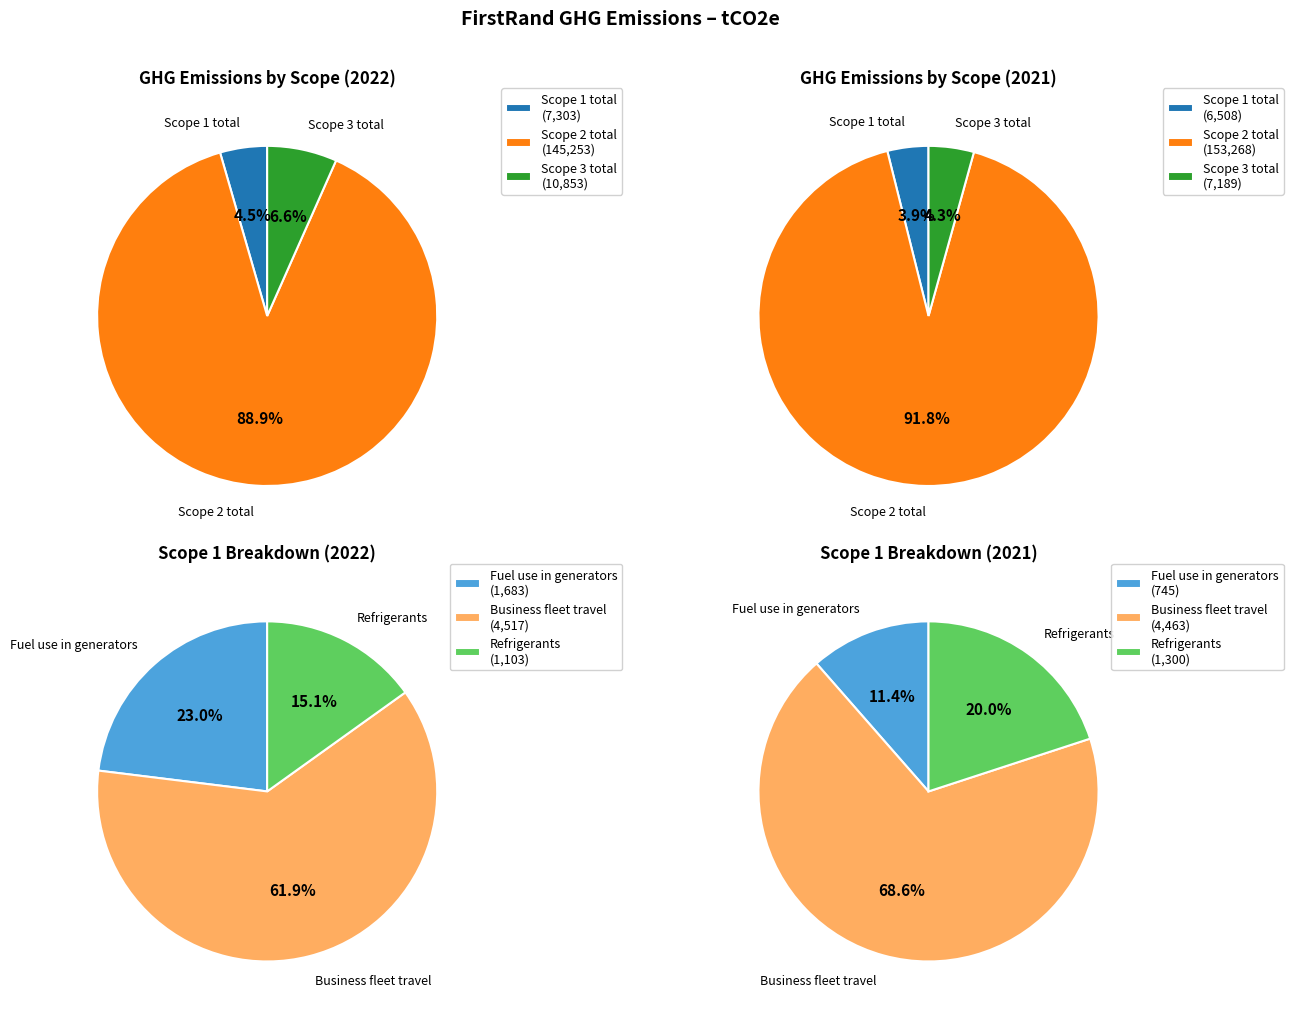

To the nearest percent, what percentage of the pie is Scope 3 total?

7%